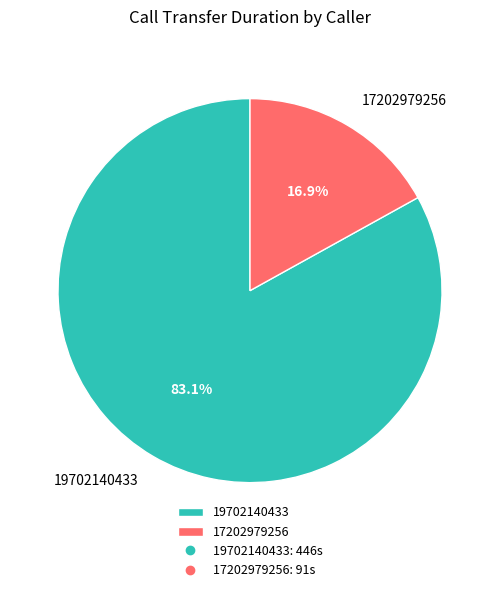

To the nearest percent, what percentage of the pie is 17202979256?

17%